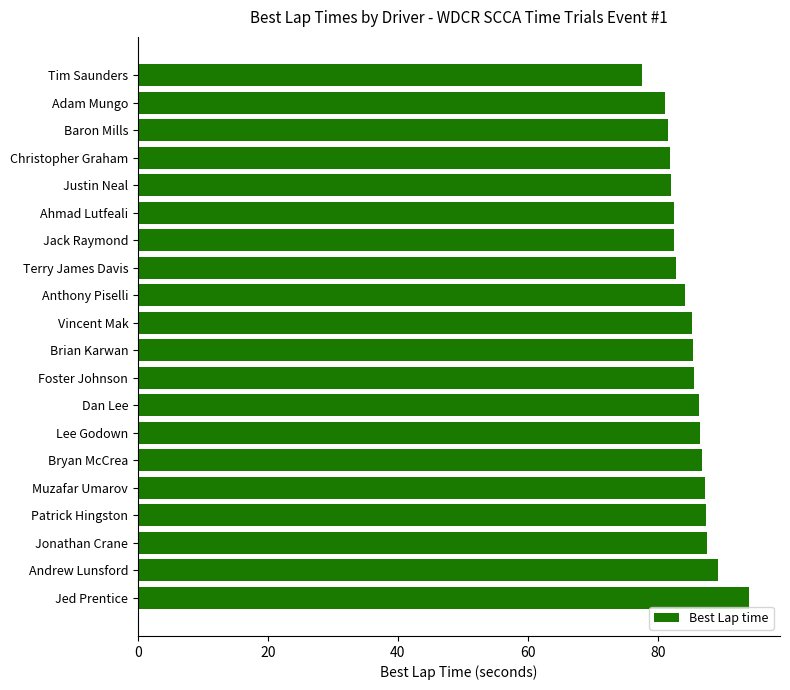

The chart shows a value of 86.5 at Lee Godown. True or false?

True